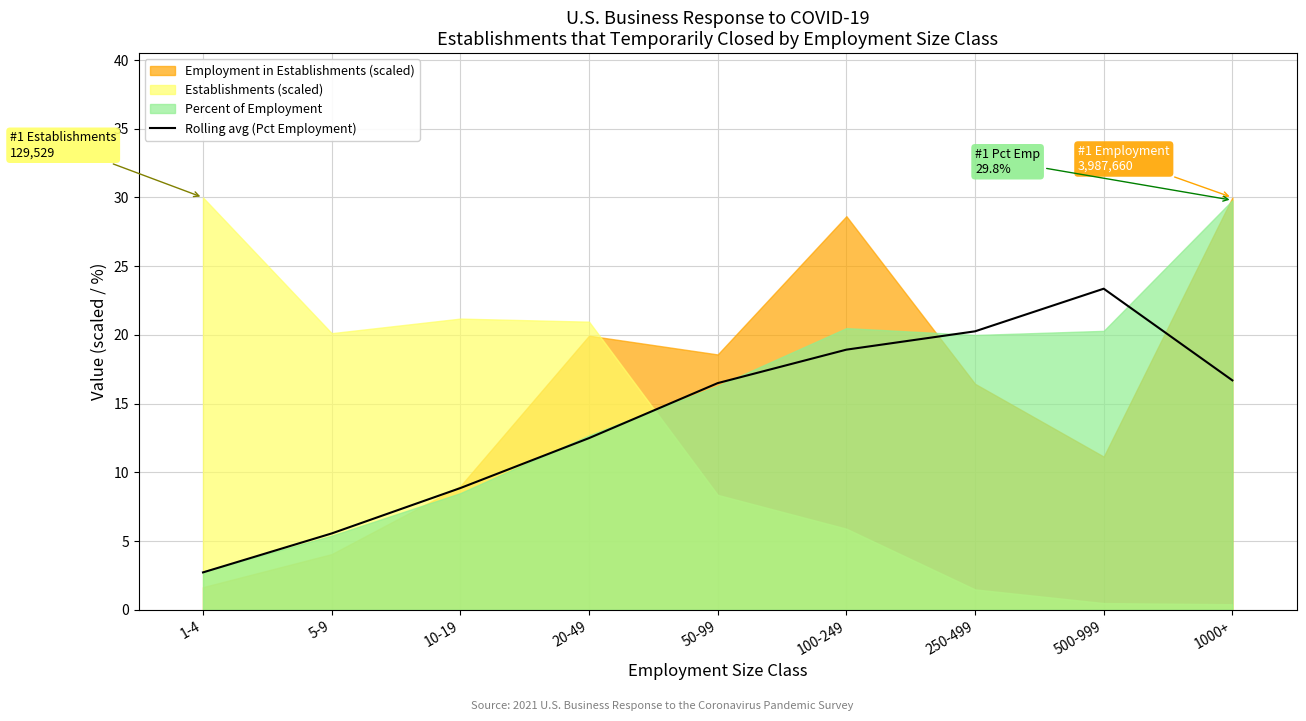

True or false: Rolling avg (Pct Employment) has a value of 2.8 at 20-49.

False